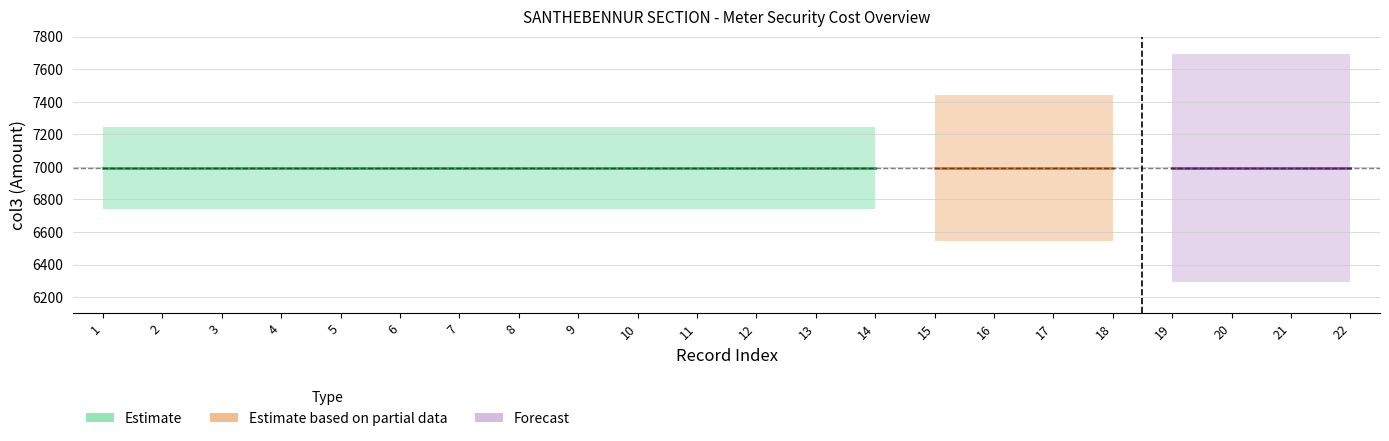

Is the value of row_index at 16 greater than the value of col3_value at 19?

No